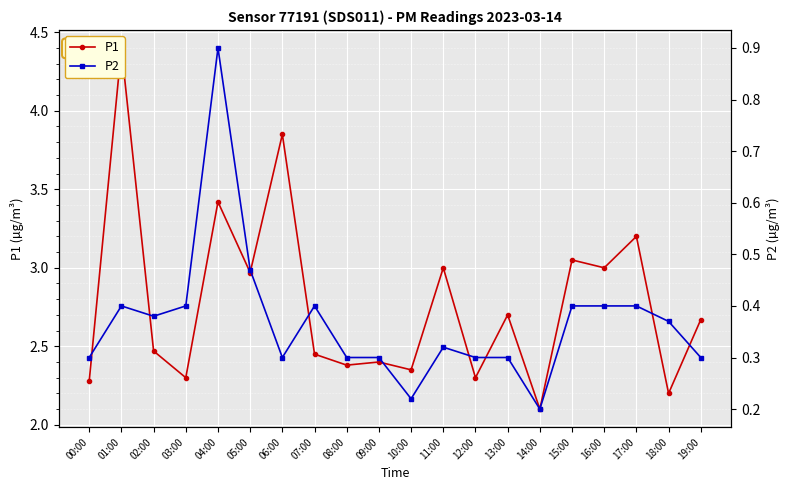

True or false: P2 and P1 cross at least once.

False